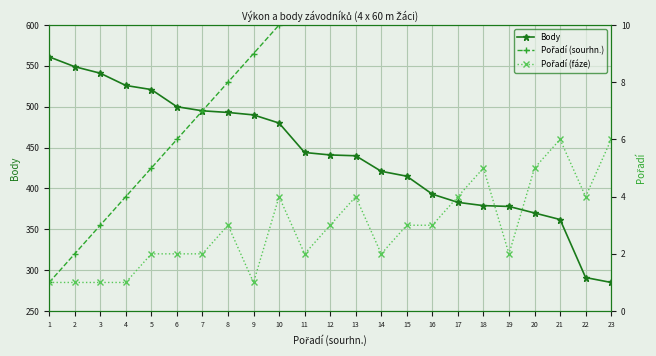

True or false: Body has more than 1 interior local peaks.

False